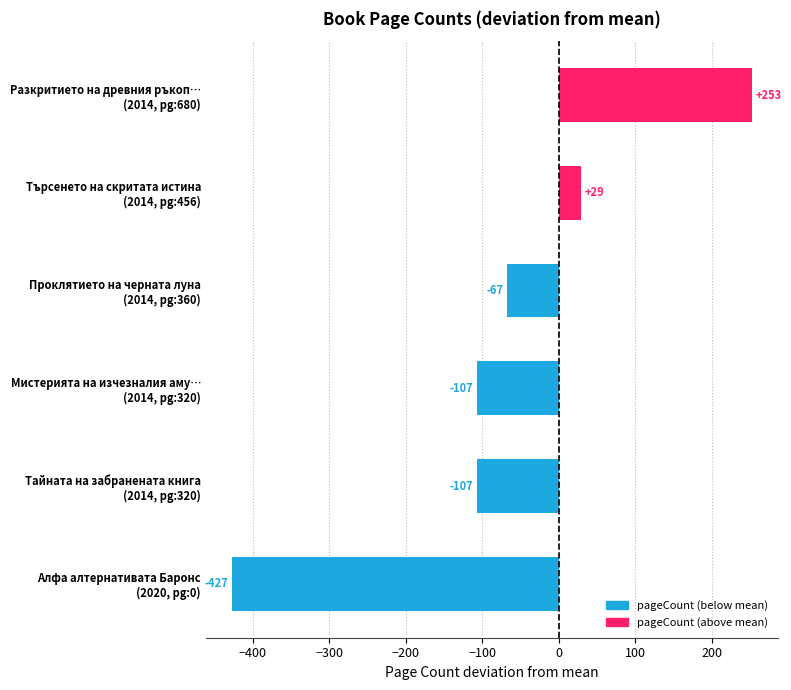

What is the minimum value shown in the chart?

-427.2